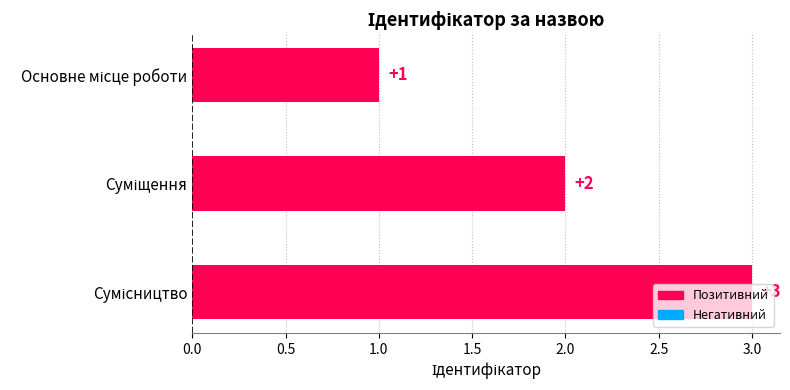

What is the maximum value shown in the chart?

3